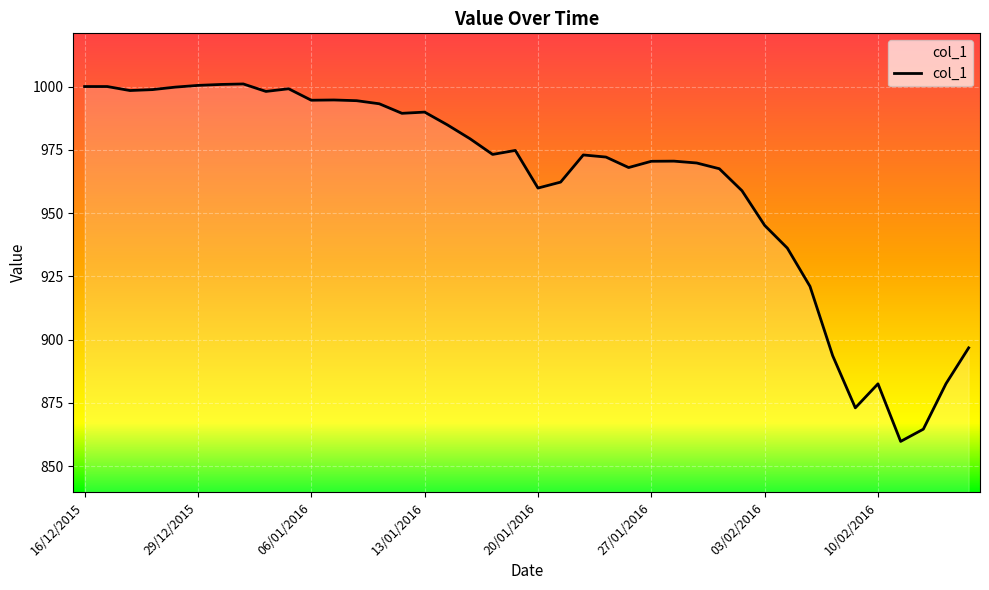

What is the smallest value displayed?

859.8